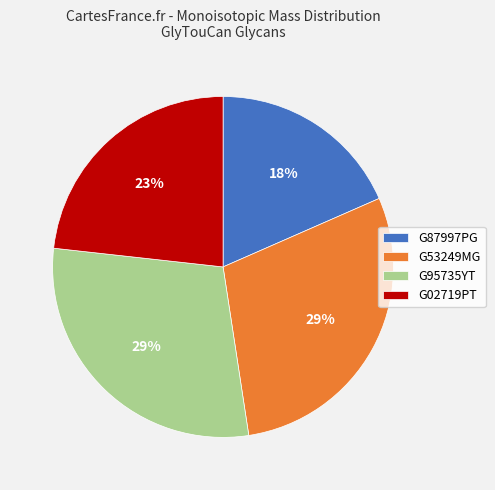

Approximately how many times larger is the value at G87997PG compared to G95735YT?

0.6